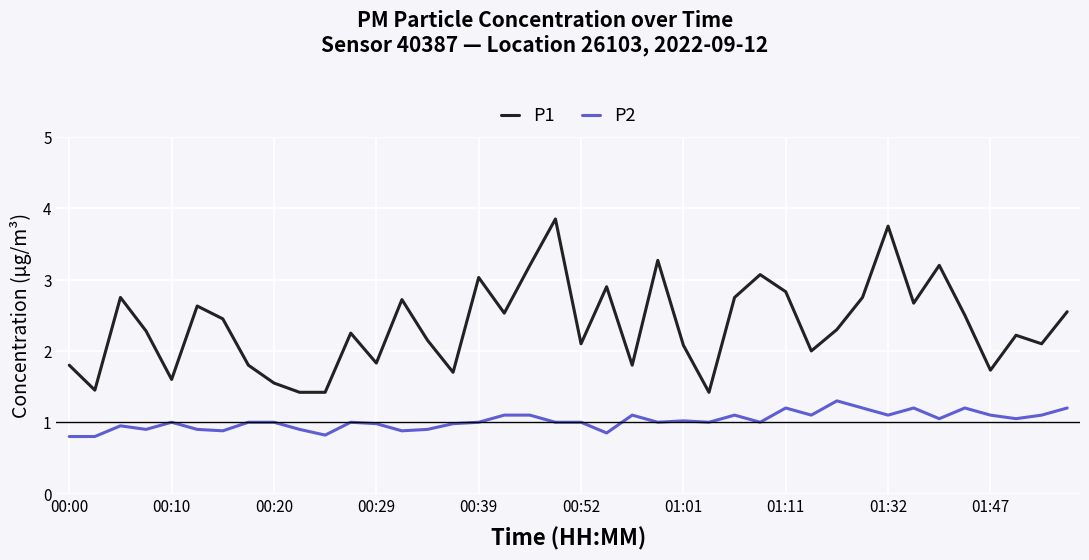

At how many categories does at least one series exceed 3?

7